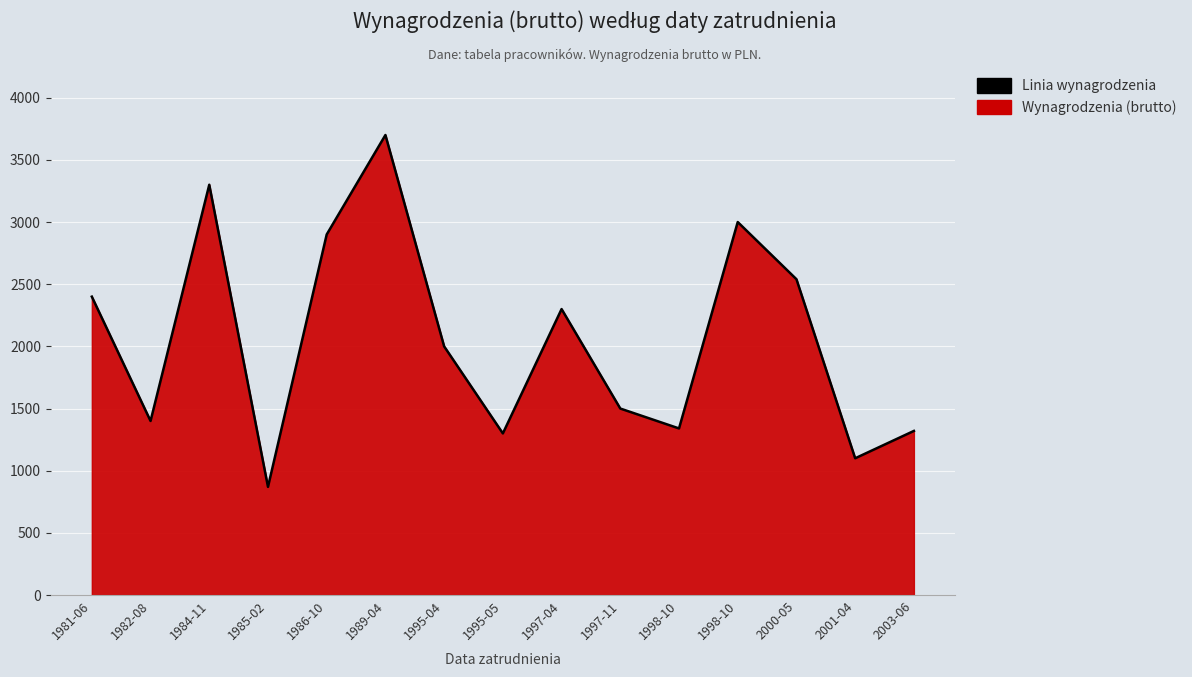

Reading left to right, list all the values displayed in this chart.

2400	1400	3300	870	2900	3700	2000	1300	2300	1500	1340	3000	2540	1100	1320